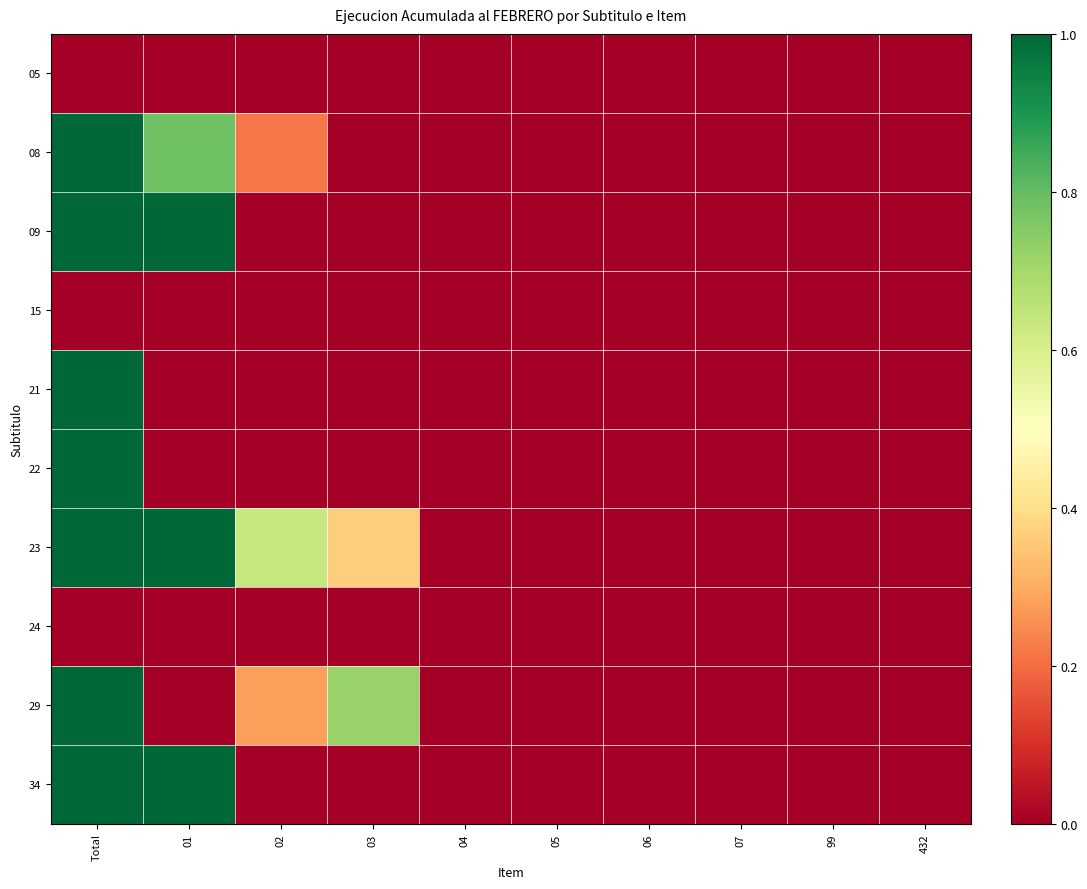

Reading left to right, list all the values displayed in this chart.

05: Total=0.0	01=0.0	02=0.0	03=0.0	04=0.0	05=0.0	06=0.0	07=0.0	99=0.0	432=0.0
08: Total=1.0	01=0.8	02=0.2	03=0.0	04=0.0	05=0.0	06=0.0	07=0.0	99=0.0	432=0.0
09: Total=1.0	01=1.0	02=0.0	03=0.0	04=0.0	05=0.0	06=0.0	07=0.0	99=0.0	432=0.0
15: Total=0.0	01=0.0	02=0.0	03=0.0	04=0.0	05=0.0	06=0.0	07=0.0	99=0.0	432=0.0
21: Total=1.0	01=0.0	02=0.0	03=0.0	04=0.0	05=0.0	06=0.0	07=0.0	99=0.0	432=0.0
22: Total=1.0	01=0.0	02=0.0	03=0.0	04=0.0	05=0.0	06=0.0	07=0.0	99=0.0	432=0.0
23: Total=1.0	01=1.0	02=0.6	03=0.4	04=0.0	05=0.0	06=0.0	07=0.0	99=0.0	432=0.0
24: Total=0.0	01=0.0	02=0.0	03=0.0	04=0.0	05=0.0	06=0.0	07=0.0	99=0.0	432=0.0
29: Total=1.0	01=0.0	02=0.3	03=0.7	04=0.0	05=0.0	06=0.0	07=0.0	99=0.0	432=0.0
34: Total=1.0	01=1.0	02=0.0	03=0.0	04=0.0	05=0.0	06=0.0	07=0.0	99=0.0	432=0.0